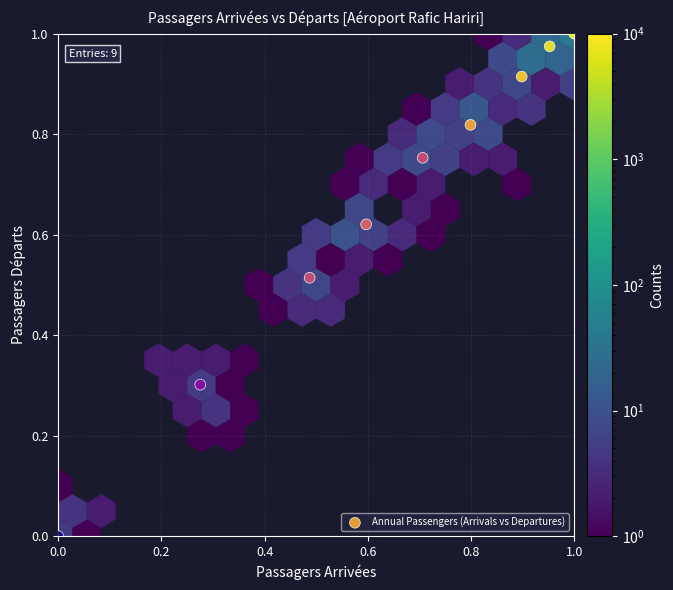

What is the average Y value?

0.7